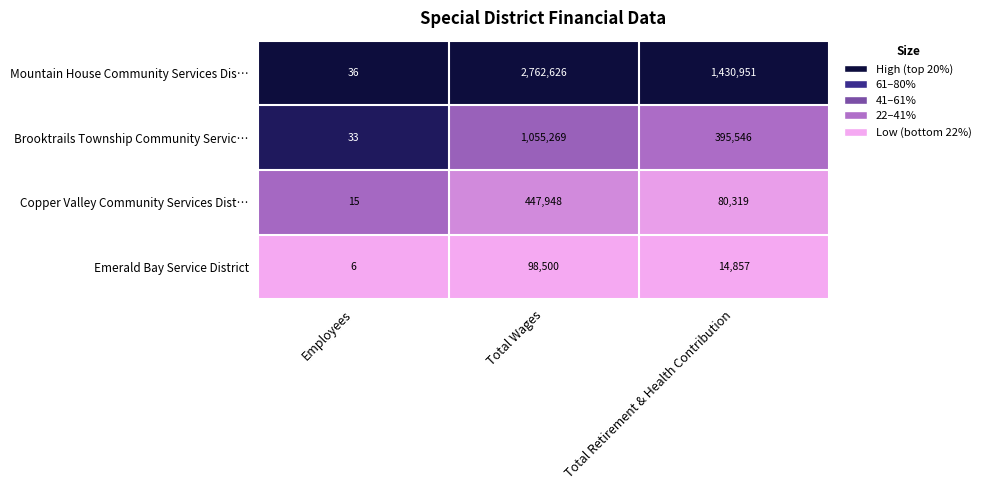

The value of Brooktrails Township Community Servic… at Employees is 9. True or false?

False